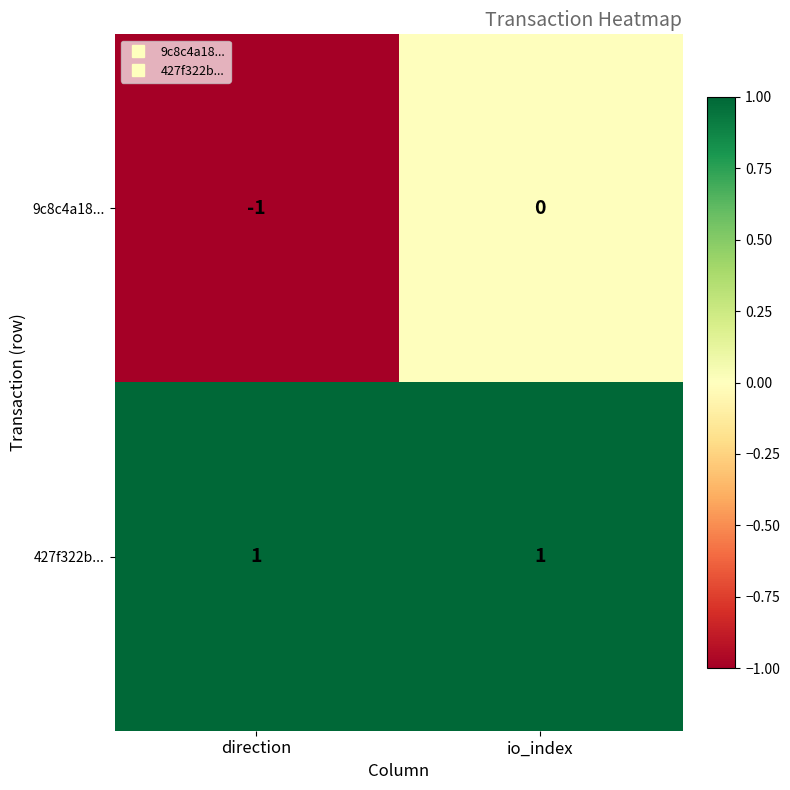

Rank the series at io_index from highest to lowest value.

427f322b..., 9c8c4a18...